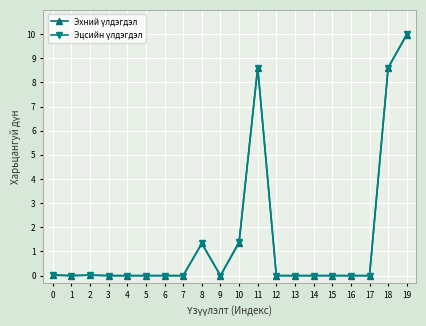

Which label corresponds to the largest value in the chart?

19